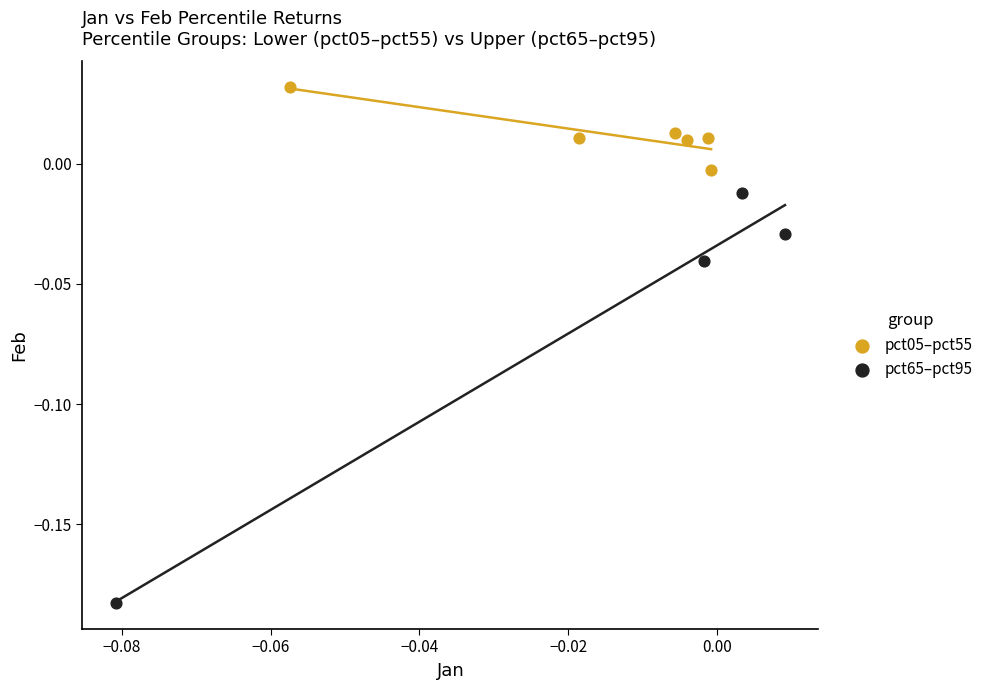

What are all the series names shown in the legend?

pct05–pct55, pct65–pct95